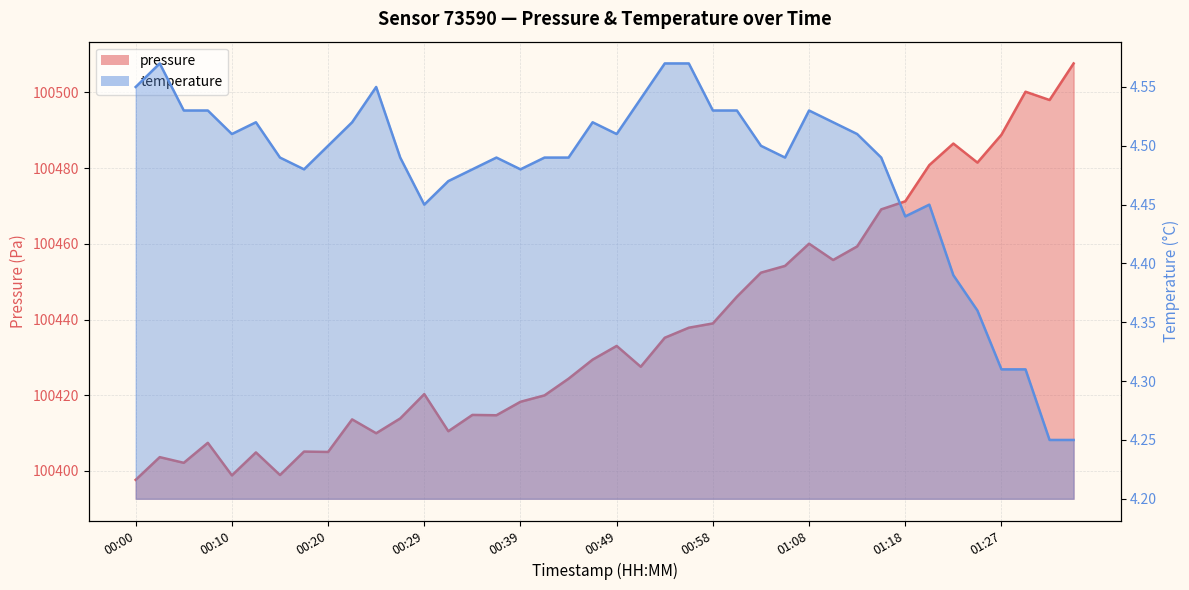

Reading left to right, transcribe all the data shown in this chart.

pressure: 100397.7	100403.7	100402.2	100407.4	100398.8	100404.9	100398.9	100405.1	100405.0	100413.6	100410.0	100413.9	100420.3	100410.5	100414.8	100414.7	100418.3	100420.0	100424.4	100429.4	100433.0	100427.5	100435.2	100437.8	100439.0	100446.0	100452.4	100454.2	100460.0	100455.7	100459.3	100469.1	100471.2	100480.8	100486.5	100481.4	100488.8	100500.2	100498.0	100507.6
temperature: 4.5	4.6	4.5	4.5	4.5	4.5	4.5	4.5	4.5	4.5	4.5	4.5	4.5	4.5	4.5	4.5	4.5	4.5	4.5	4.5	4.5	4.5	4.6	4.6	4.5	4.5	4.5	4.5	4.5	4.5	4.5	4.5	4.4	4.5	4.4	4.4	4.3	4.3	4.2	4.2